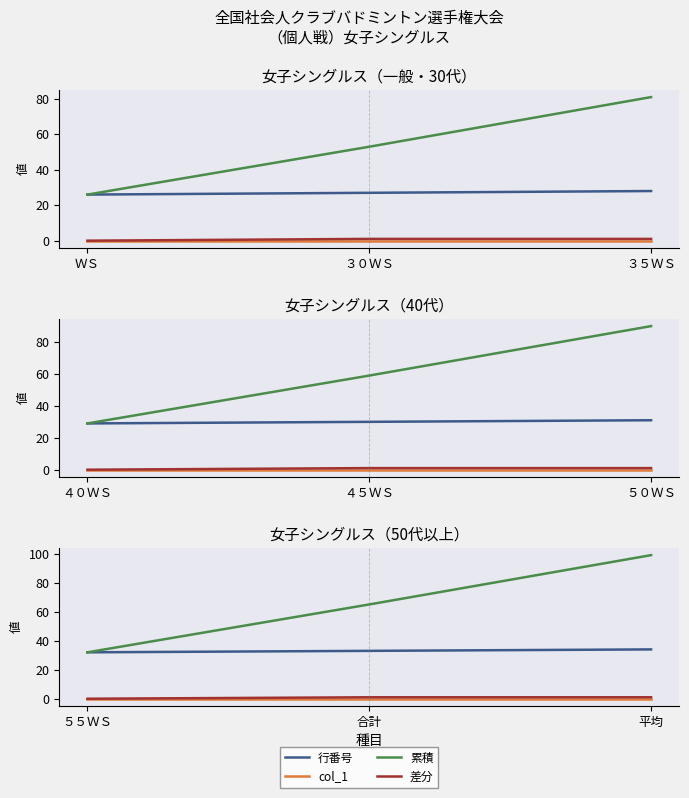

How many lines are shown in the chart?

4